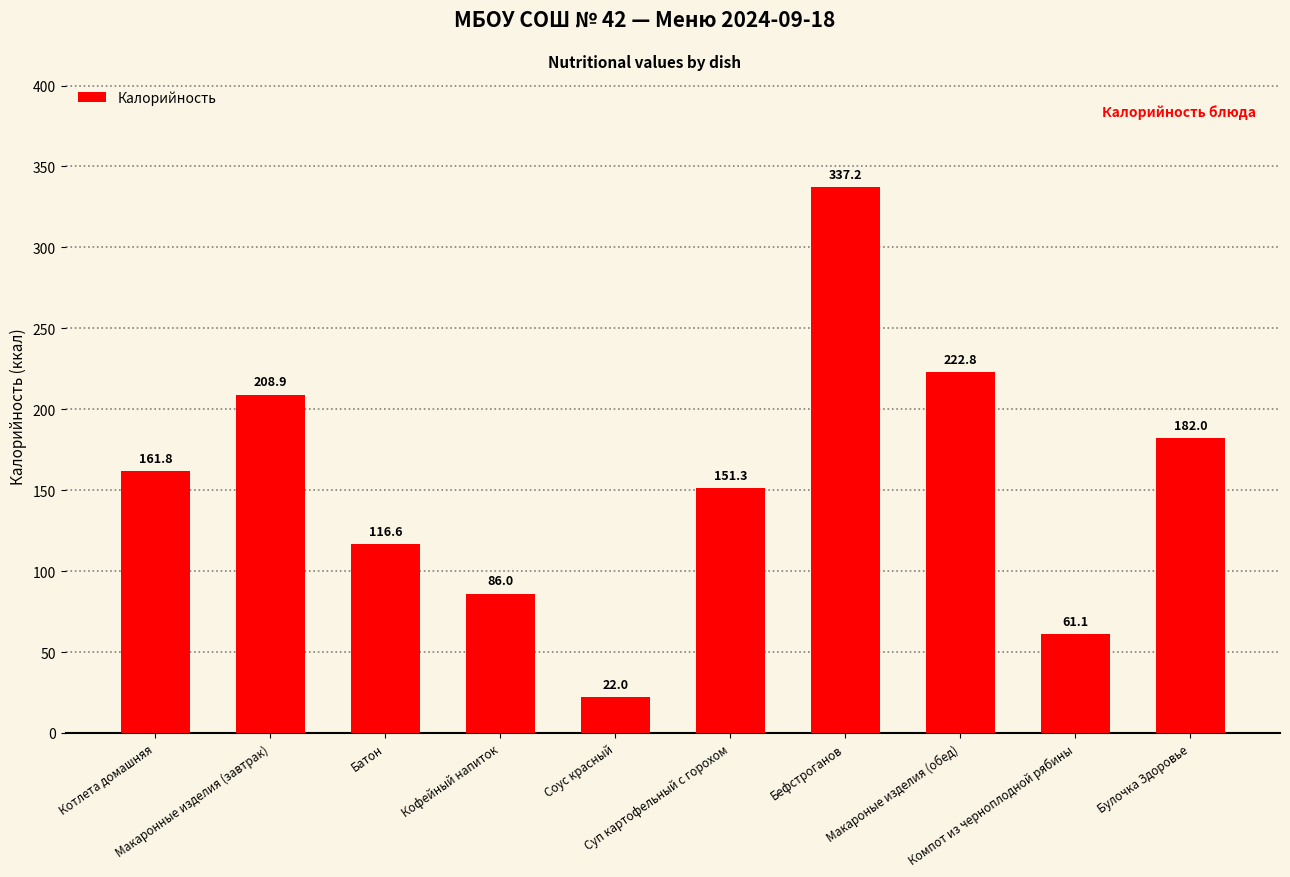

How many values exceed 161?

5